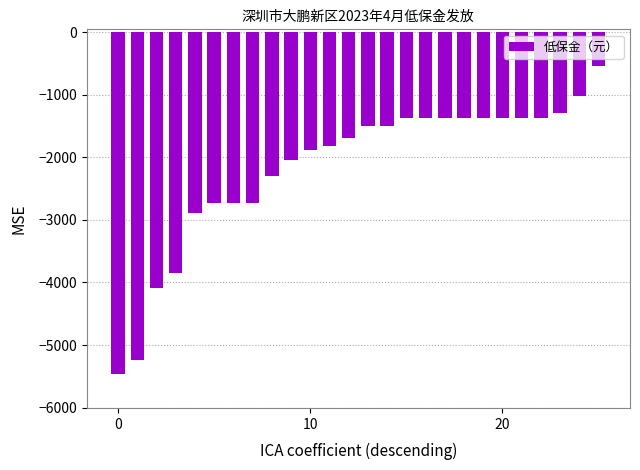

How many values are below -1502?

13